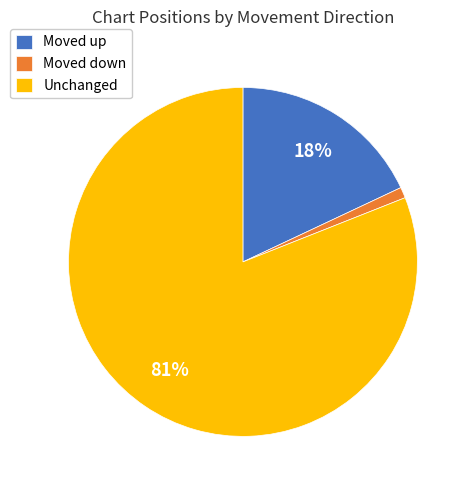

The Moved down slice represents 11% of the pie. True or false?

False